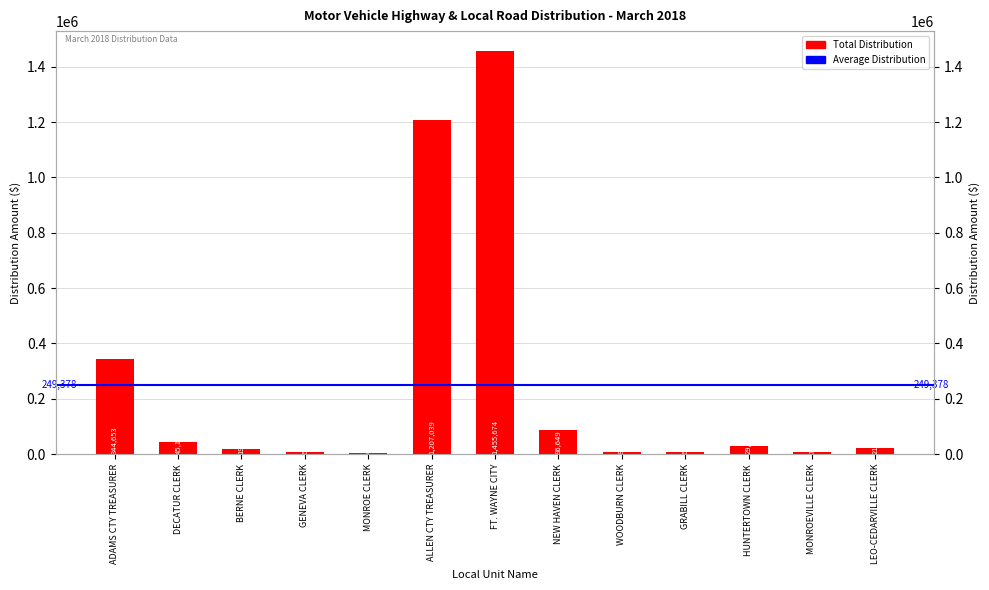

Reading left to right, extract all data points from this chart.

344653.0	45188.3	19263.5	6372.1	4099.6	1207038.7	1455674.5	86649.4	8850.3	6366.5	29492.5	7172.1	21100.0